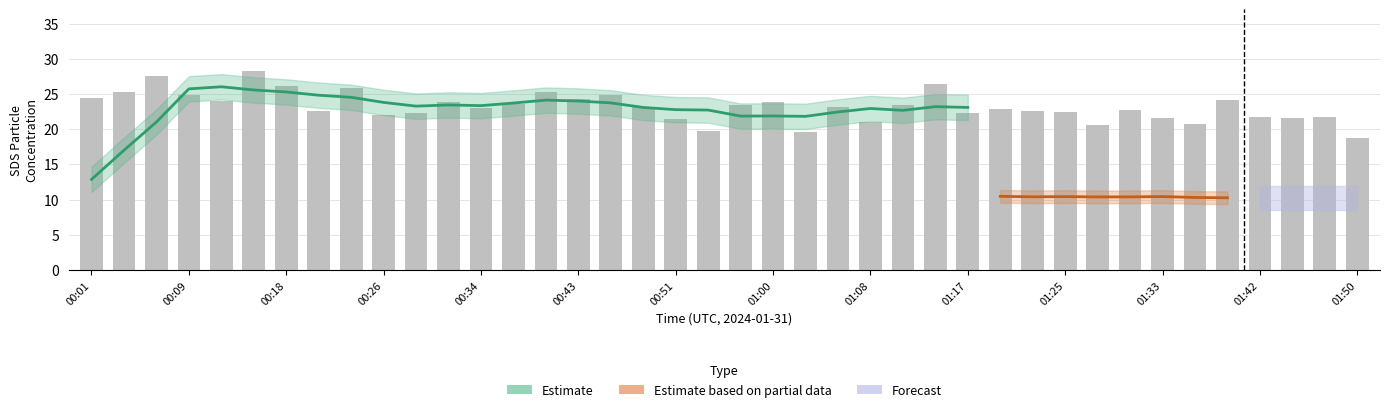

At which category does the chart reach its peak across all series?

5